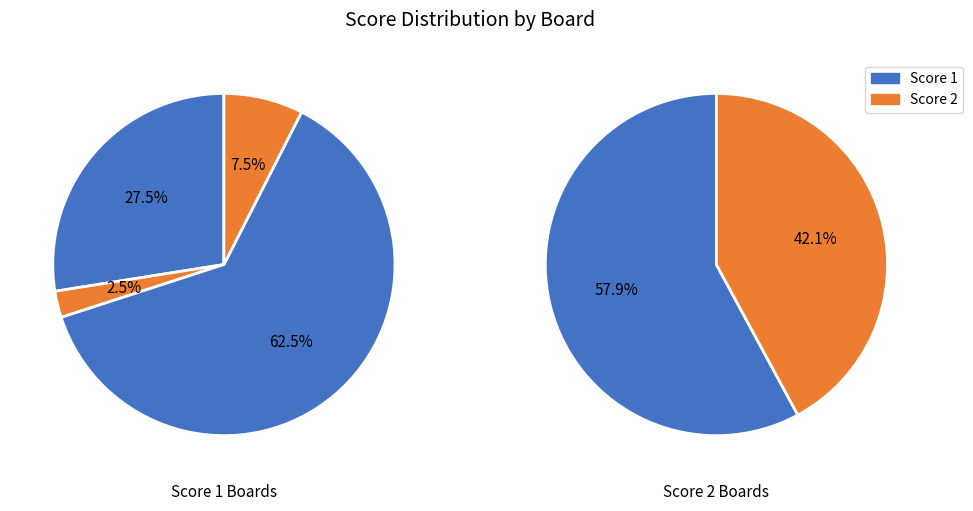

How many segments does this pie chart have?

4